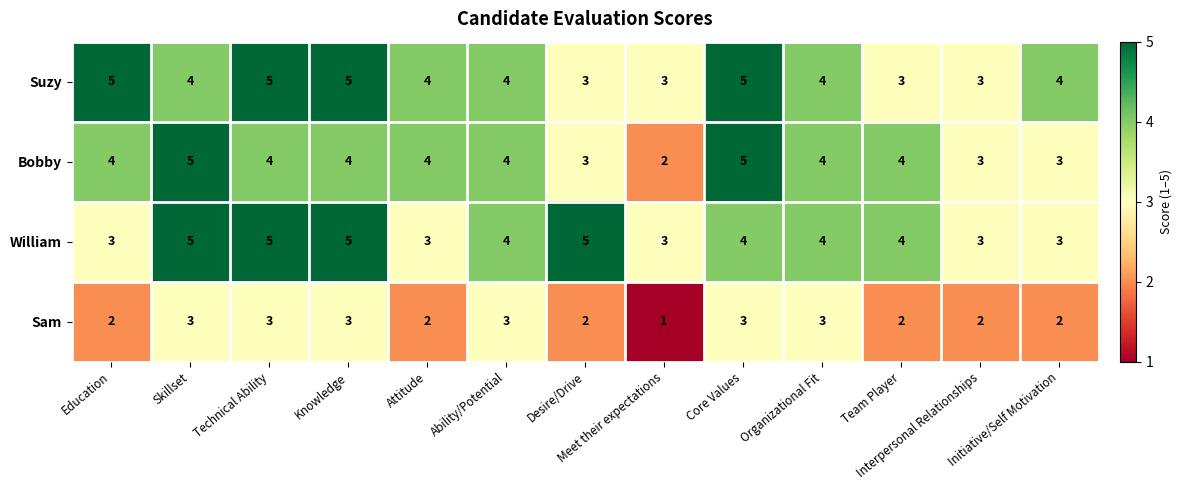

Which series changed the most between Attitude and Desire/Drive?

William